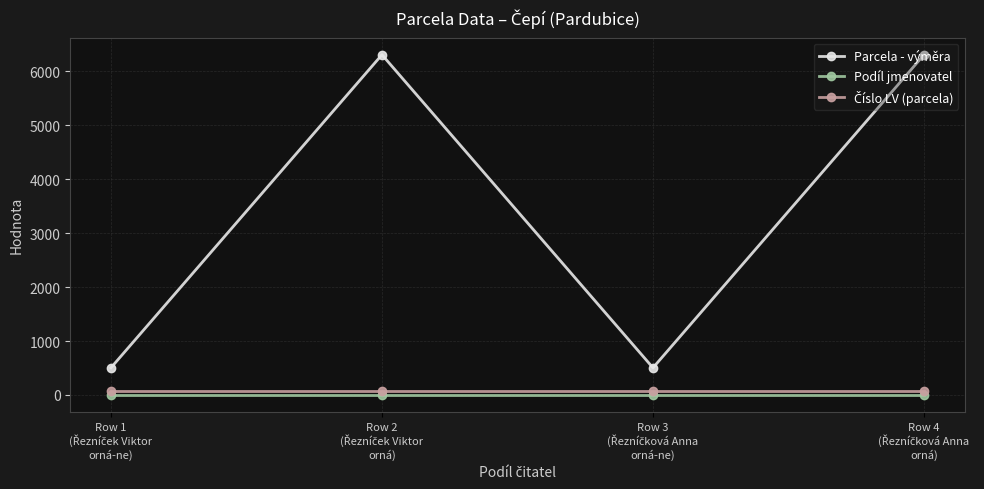

True or false: Podíl jmenovatel and Parcela - výměra cross at least once.

False